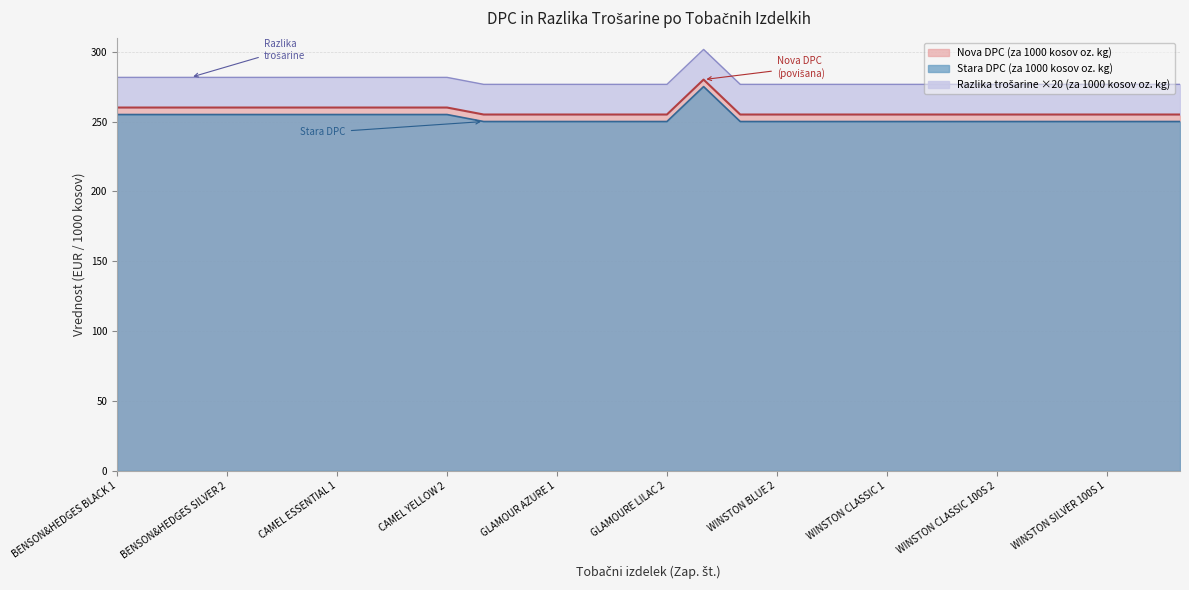

What is the sum of all Stara DPC (za 1000 kosov oz. kg) values?

7575